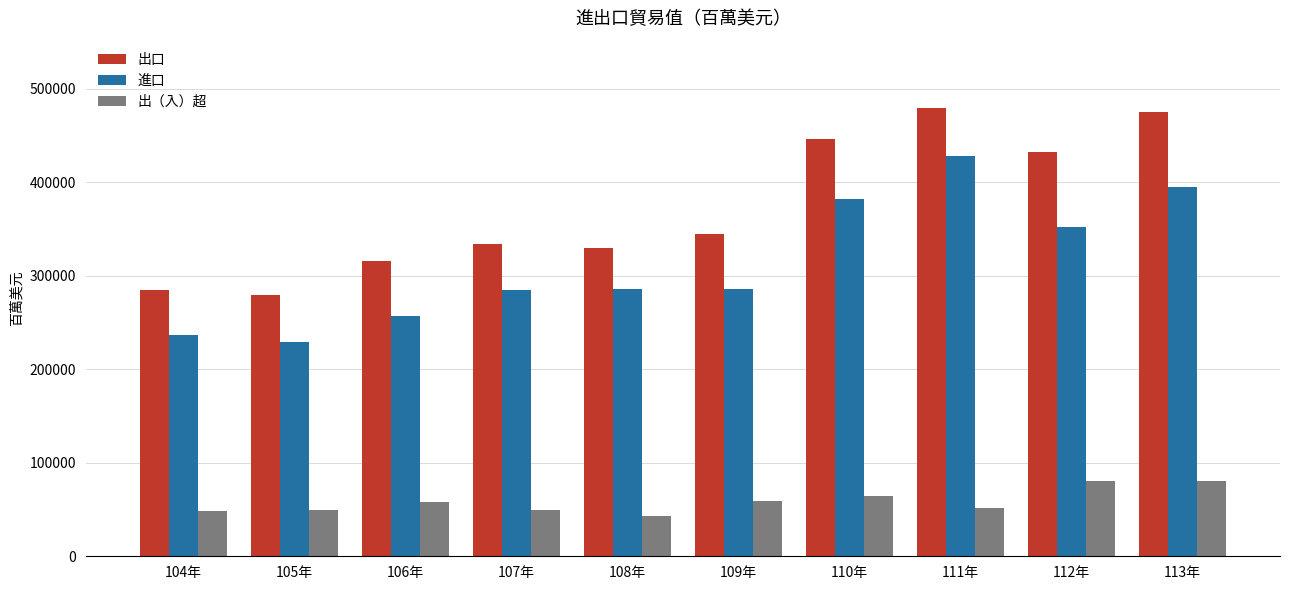

Which series has the largest range (max minus min)?

出口